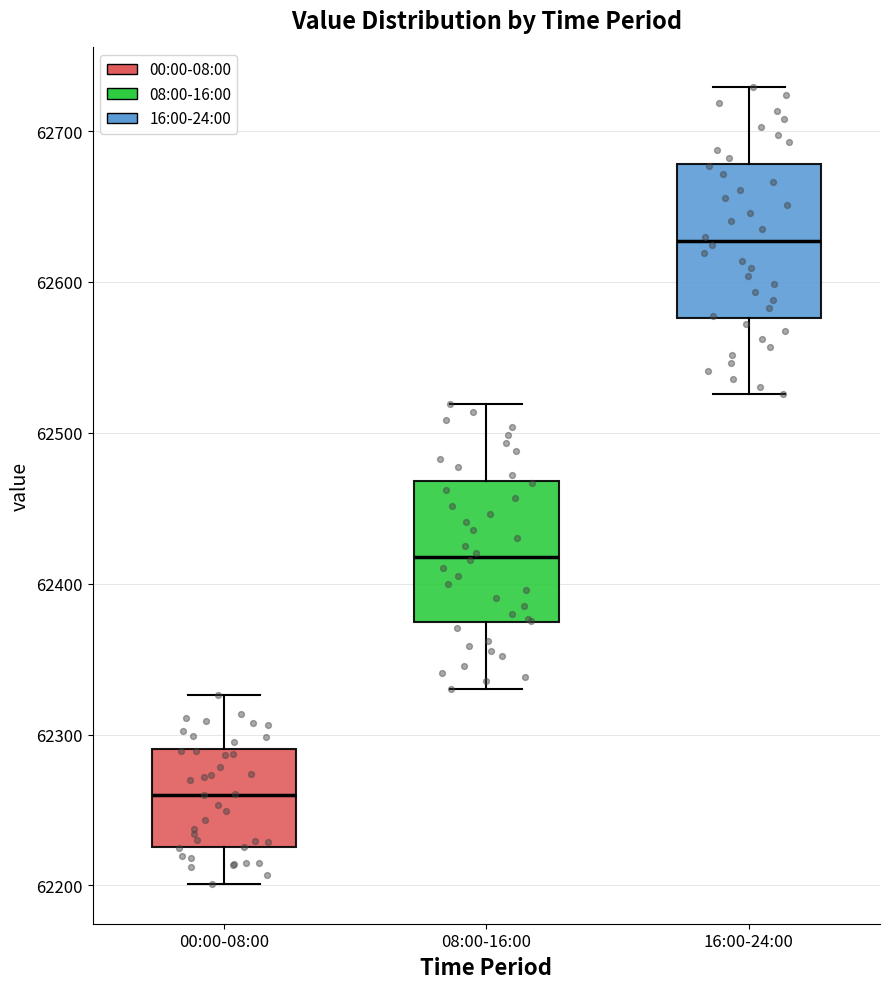

Reading left to right, transcribe this box plot: for each box, give where its median line is, the range the box spans, and where its two whiskers end, as read against the y-axis. The values are not printed on the chart, so give them approximately, as read against the axis.

00:00-08:00: median 62260, box 62230 to 62290, whiskers 62200 to 62330
08:00-16:00: median 62420, box 62370 to 62470, whiskers 62330 to 62520
16:00-24:00: median 62630, box 62580 to 62680, whiskers 62530 to 62730